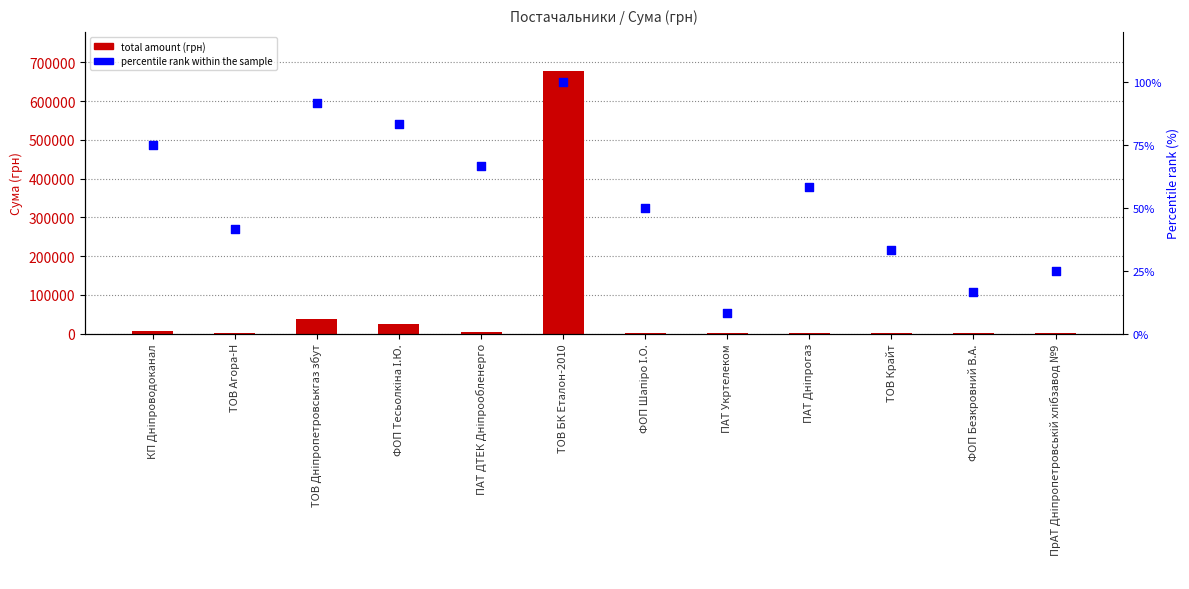

Which series reaches the maximum Y coordinate?

СУМА (ГРН)